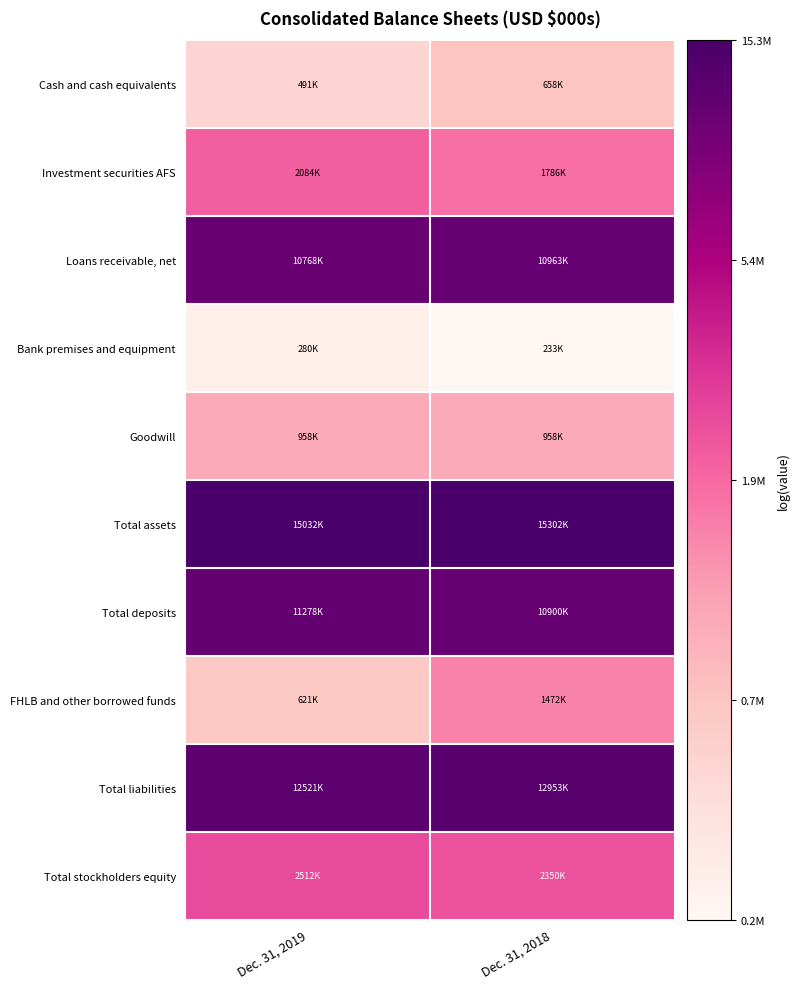

At how many categories does at least one series exceed 15?

2